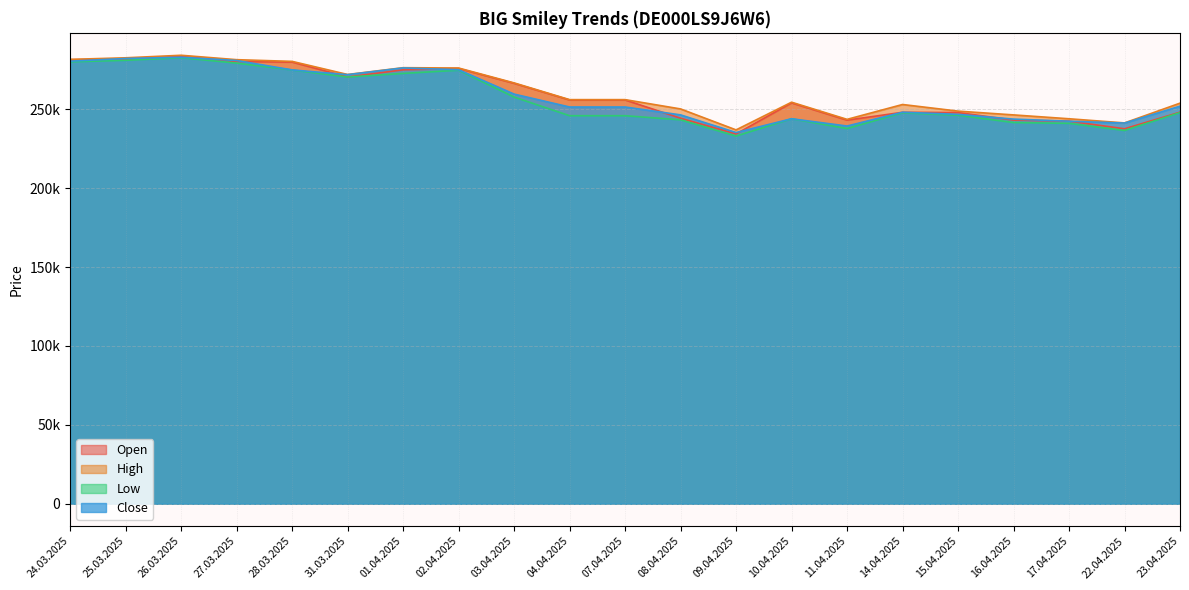

At which category is the sum across all series the highest?

26.03.2025